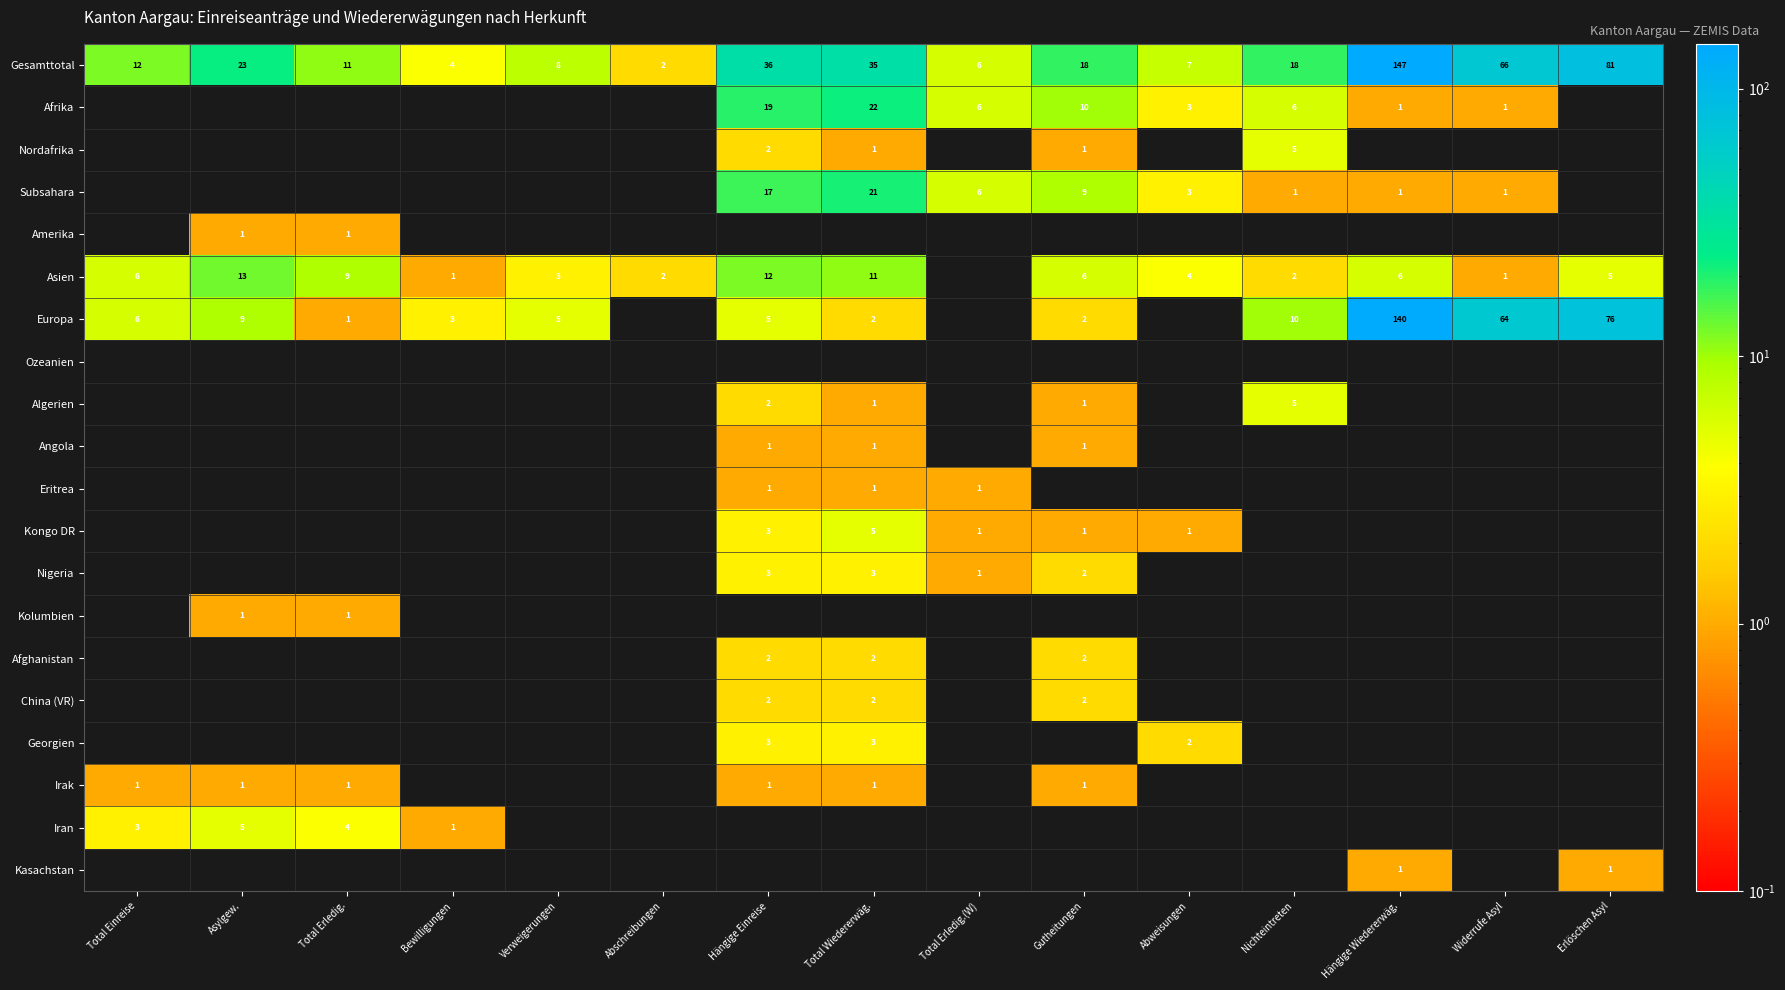

What is the sum of the Nordafrika values at Gutheitungen and Nichteintreten?

6